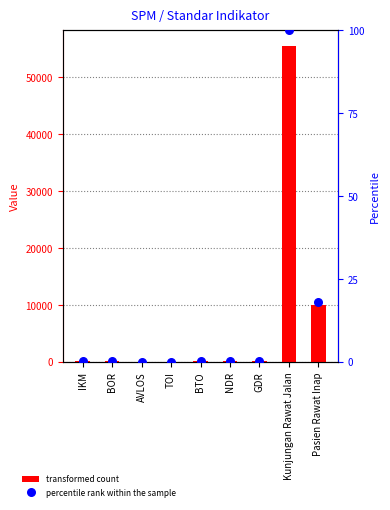

What are all the series names shown in the legend?

transformed count, percentile rank within the sample